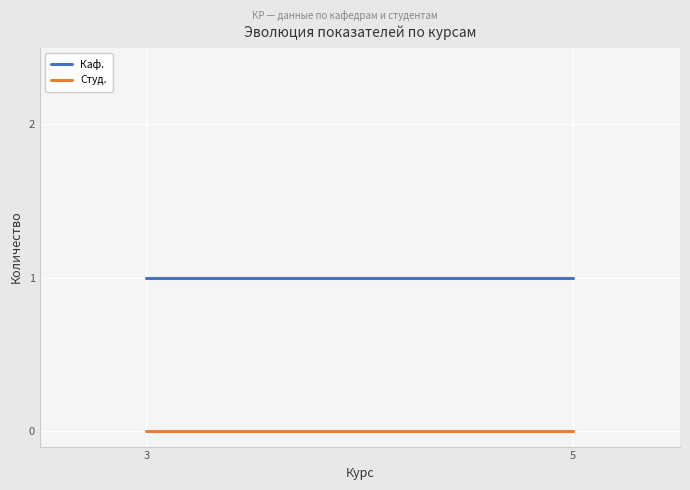

Is this an area chart (filled region under the line)?

No